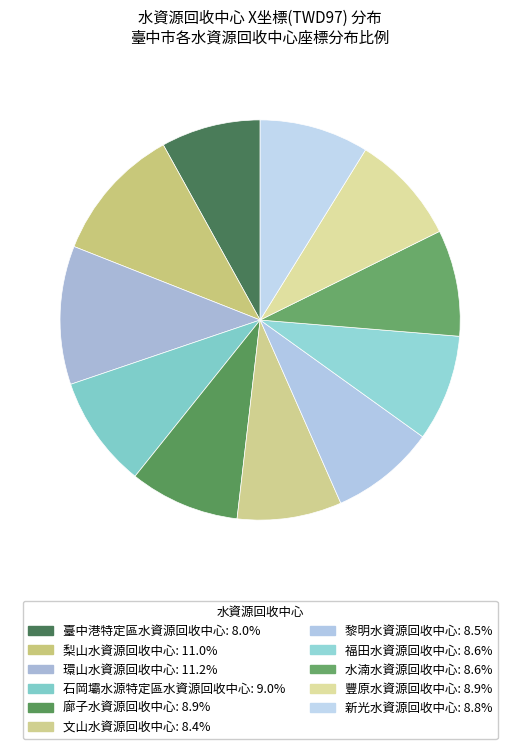

Is it true that 石岡壩水源特定區水資源回收中心 is 21% of the pie?

False